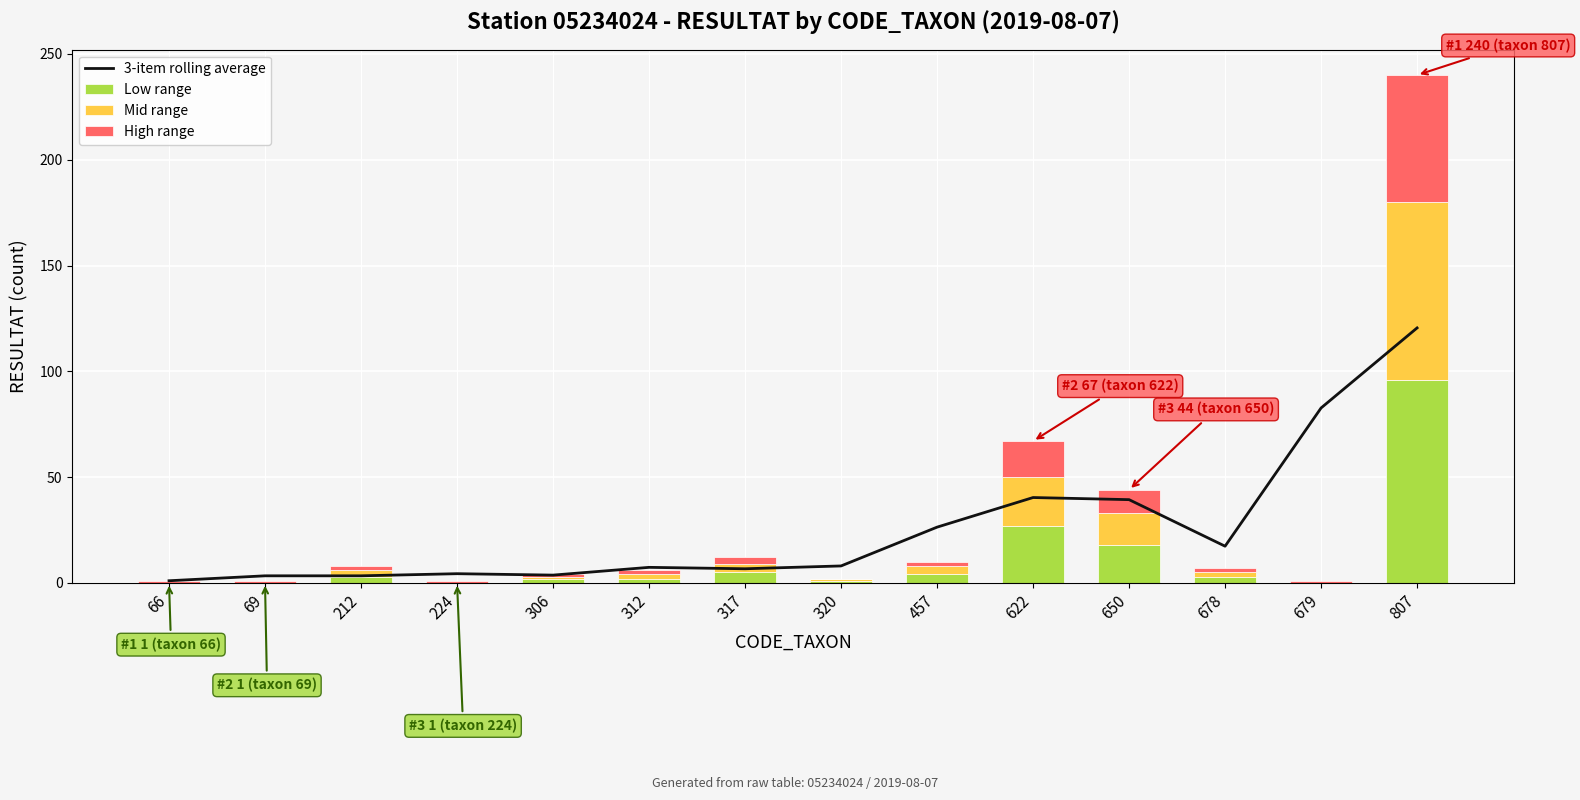

At which label does High range first exceed 2?

317